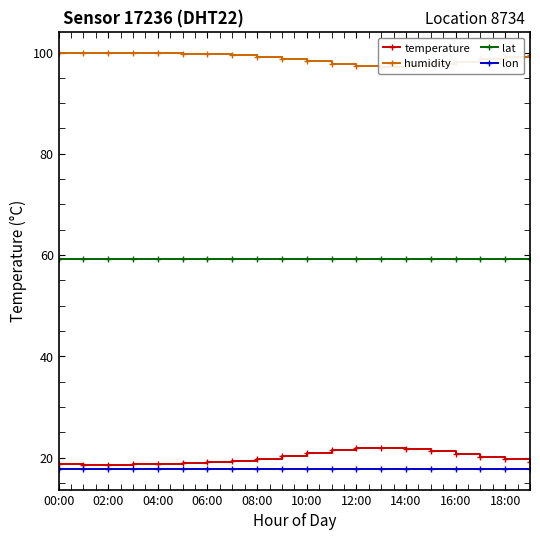

The value of lon at 14:00 is 17.8. True or false?

True